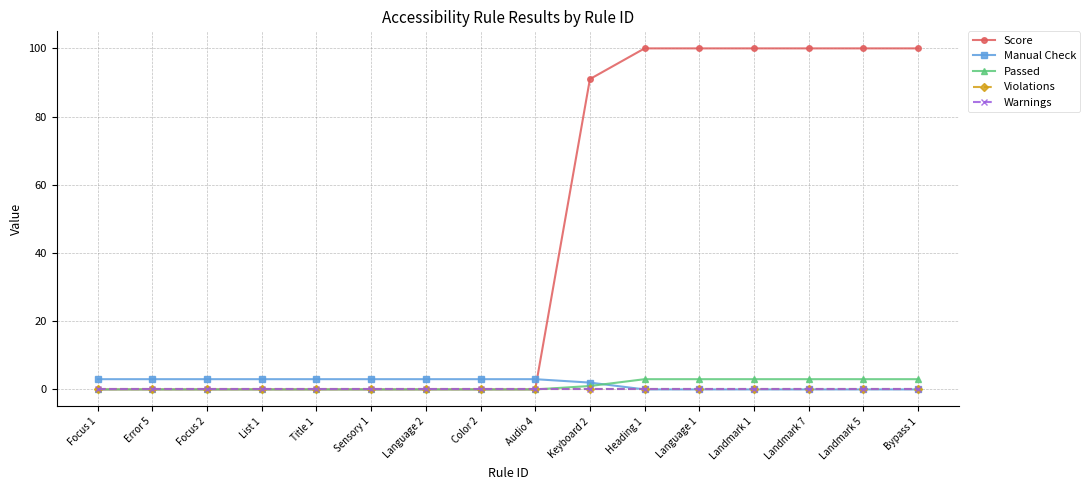

What is the label of the 3rd point from the right?

Landmark 7